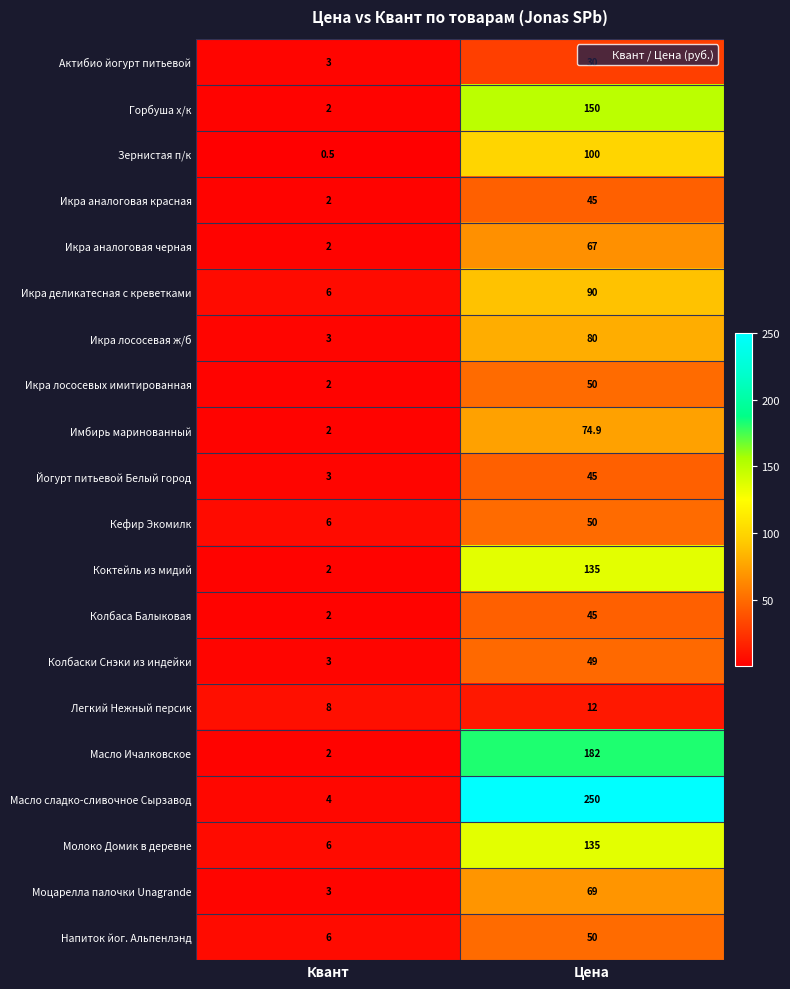

Rank the categories by Моцарелла палочки Unagrande value from highest to lowest.

Цена, Квант